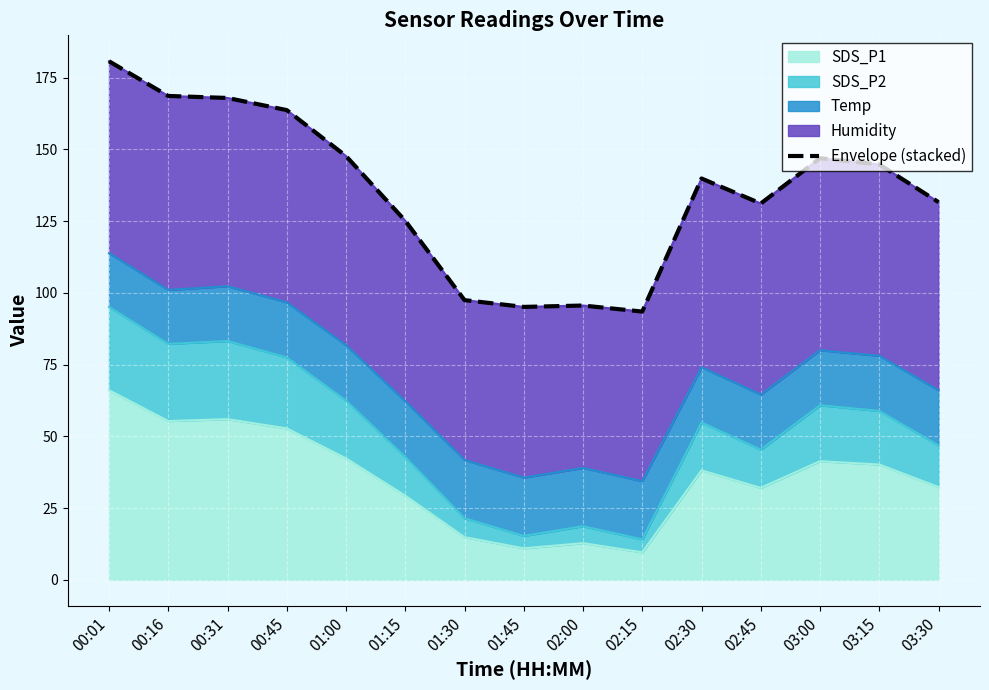

Where is the data nearest to the value 137?

02:30